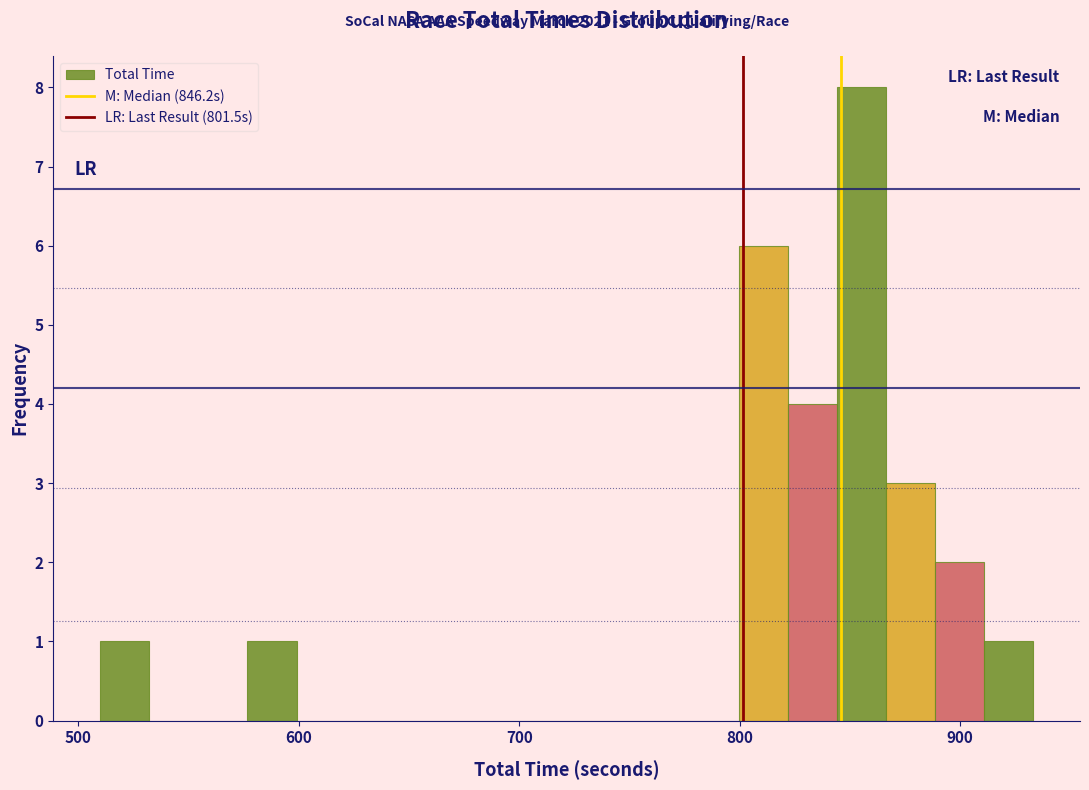

Around what value on the x-axis is the tallest bar? Give the approximate position of its centre, as read against the axis.

860